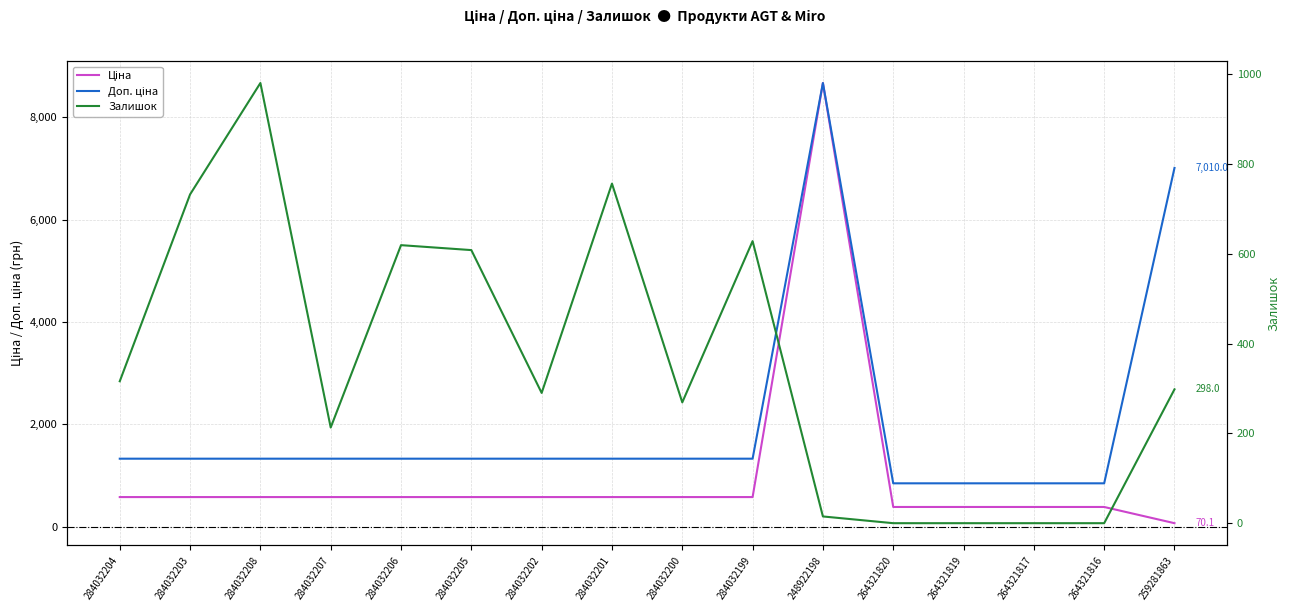

What is the minimum value for Ціна?

70.1